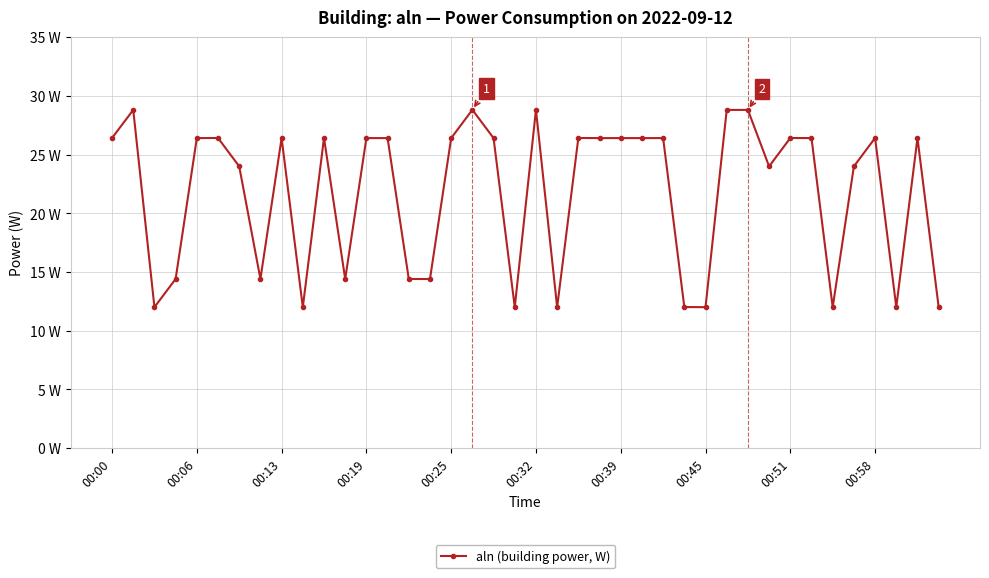

Does the chart display data point markers on the line(s)?

Yes